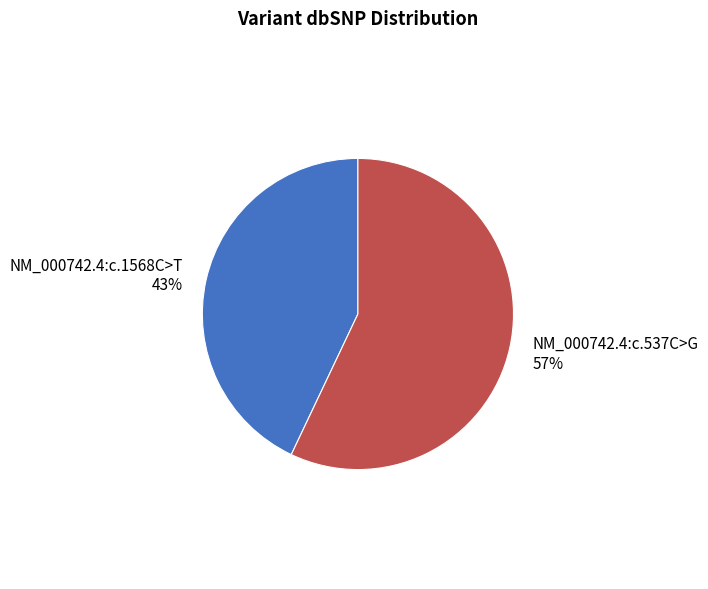

To the nearest percent, what is the difference between the largest and smallest slice percentages?

14%